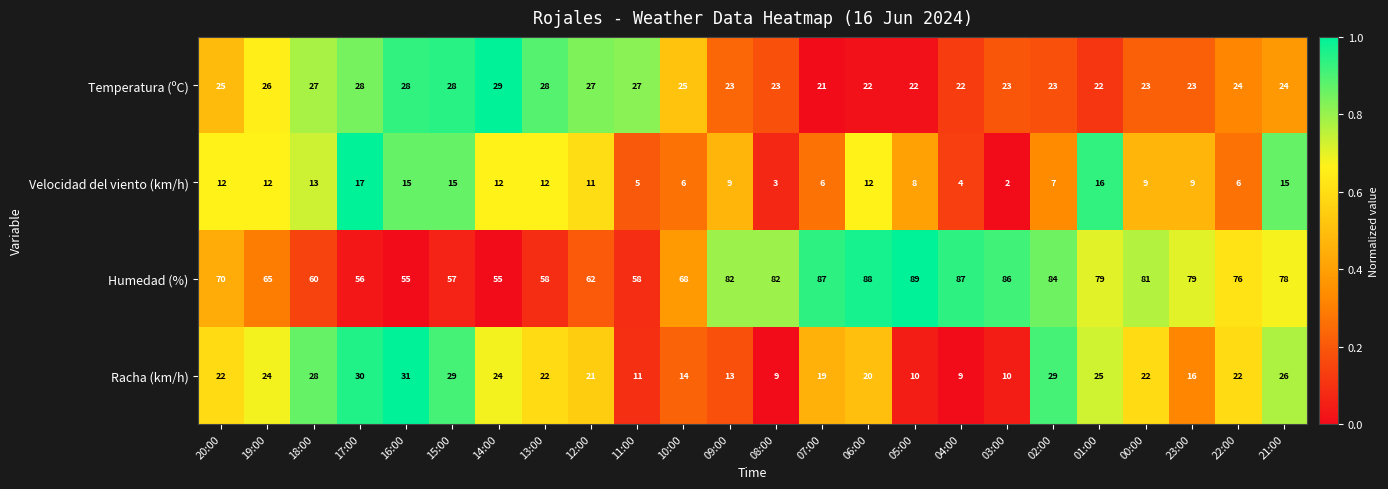

What is the sum of all Humedad (%) values?

1742